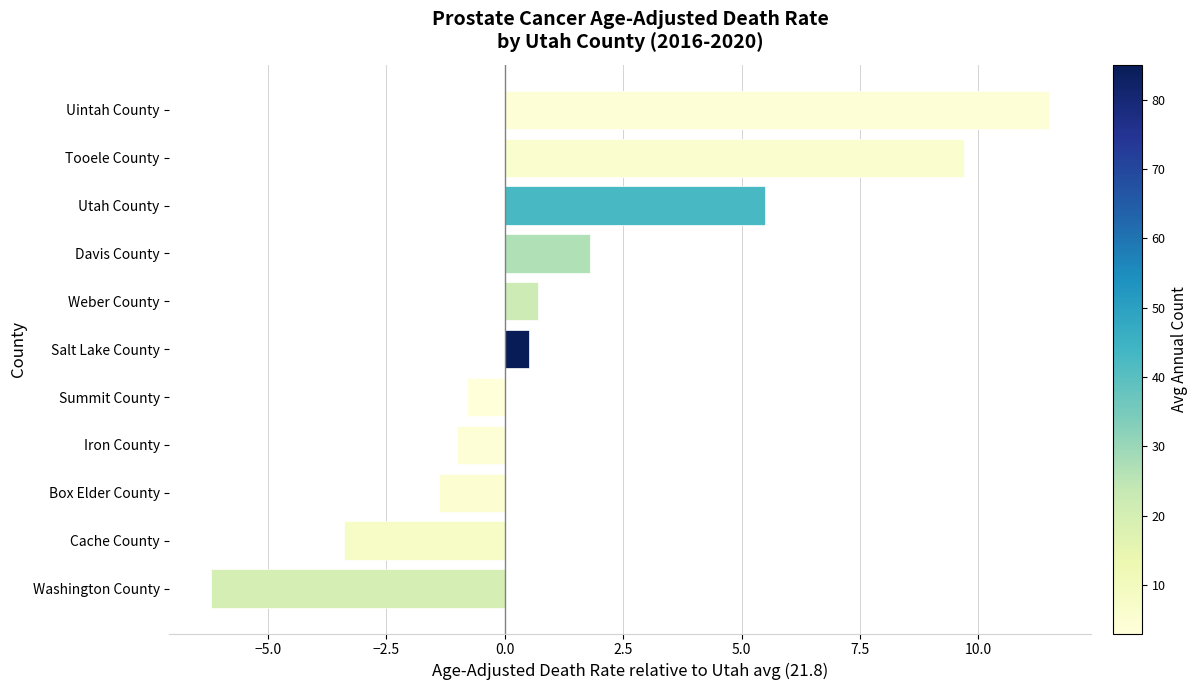

What is the minimum value shown in the chart?

-6.2